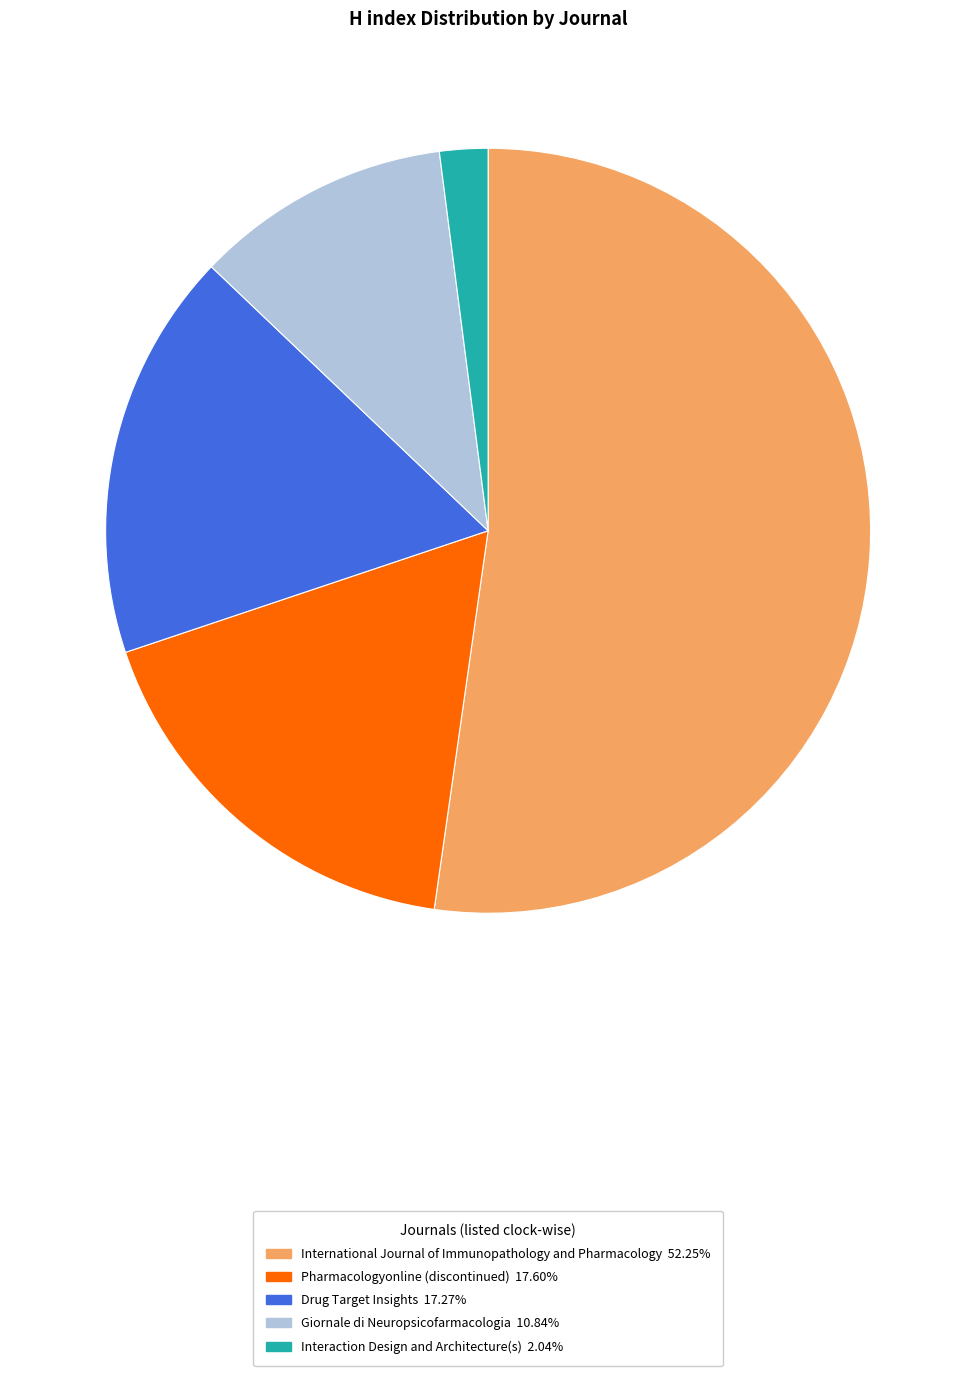

Combined, do Giornale di Neuropsicofarmacologia and Drug Target Insights account for over 50%?

No